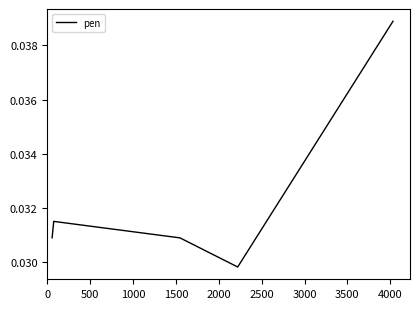

How many values are between 0 and 1?

5